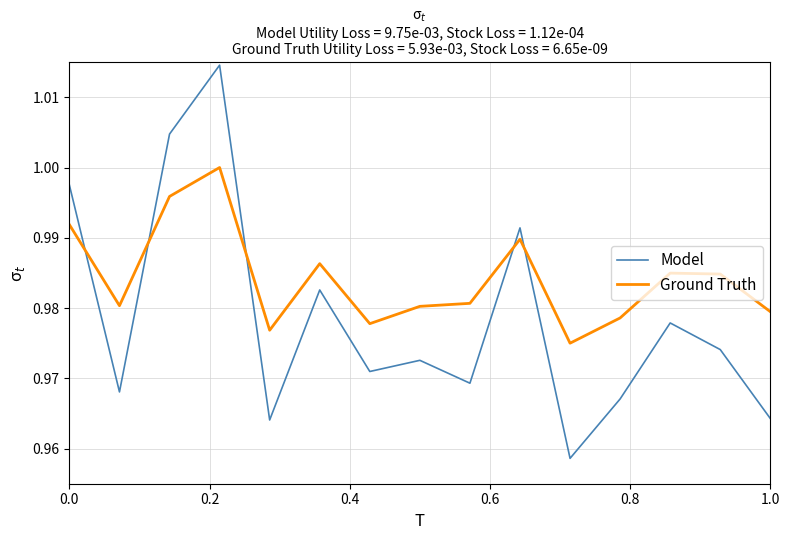

True or false: Model has more than 1 points higher than both neighbors.

True